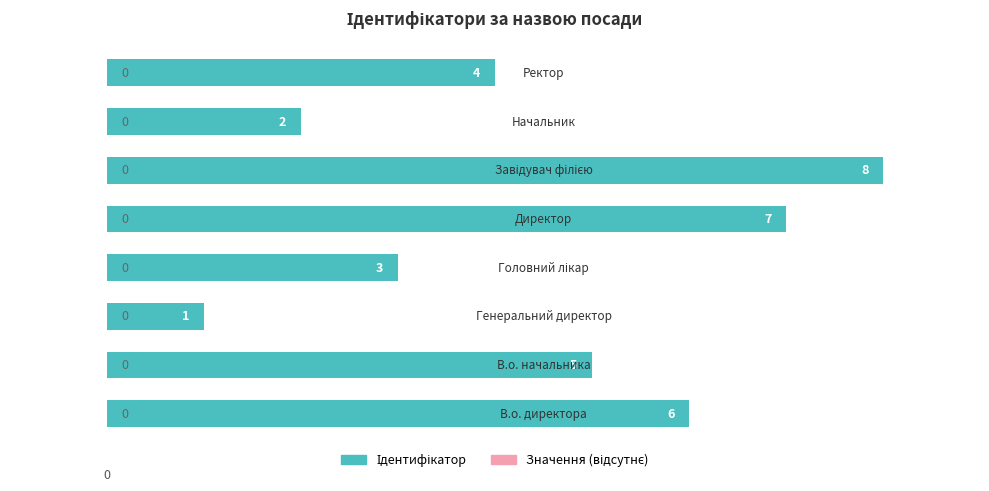

What is the sum of all values?

36